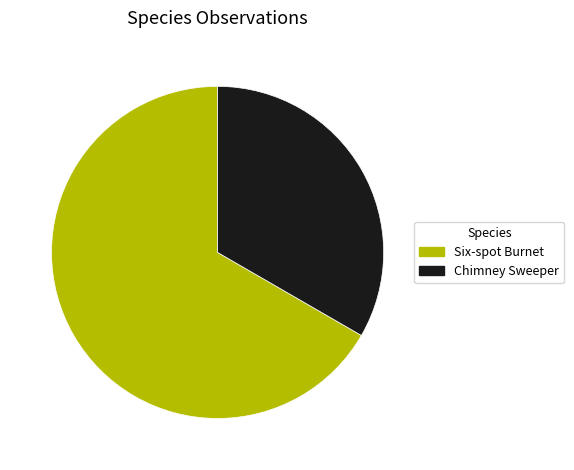

True or false: Six-spot Burnet accounts for 81% of the total.

False